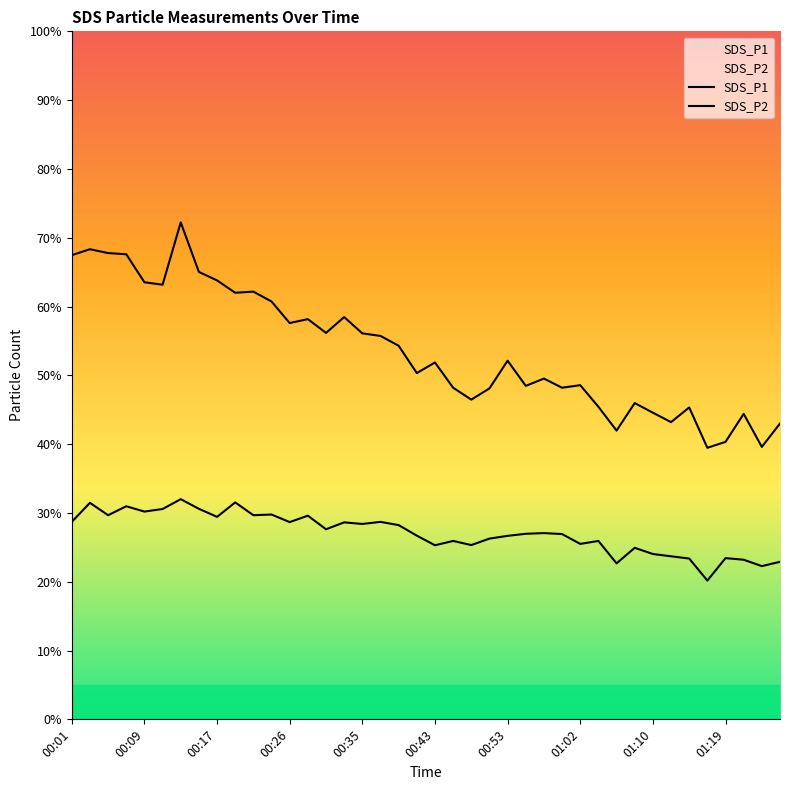

What position from the right is 01:00?

13